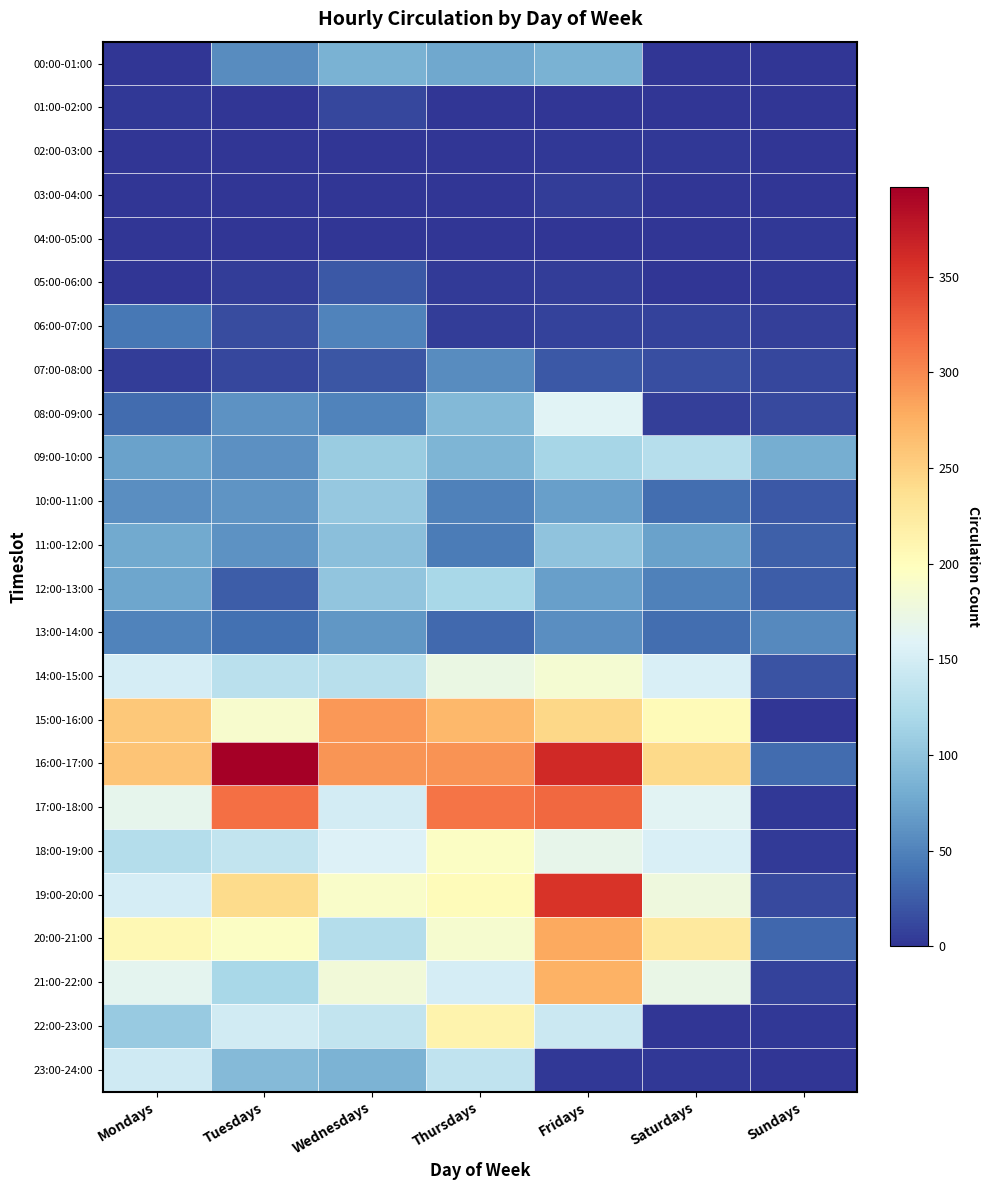

Rank the series by their maximum value, from highest to lowest.

16:00-17:00, 19:00-20:00, 17:00-18:00, 15:00-16:00, 20:00-21:00, 21:00-22:00, 22:00-23:00, 18:00-19:00, 14:00-15:00, 08:00-09:00, 23:00-24:00, 09:00-10:00, 12:00-13:00, 10:00-11:00, 11:00-12:00, 00:00-01:00, 13:00-14:00, 07:00-08:00, 06:00-07:00, 05:00-06:00, 01:00-02:00, 03:00-04:00, 02:00-03:00, 04:00-05:00